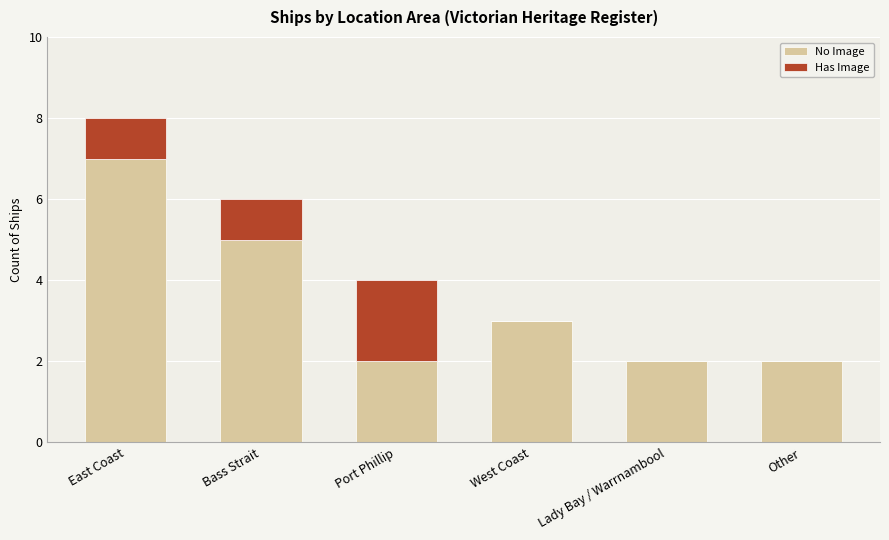

True or false: No Image has a value of 3 at Port Phillip.

False